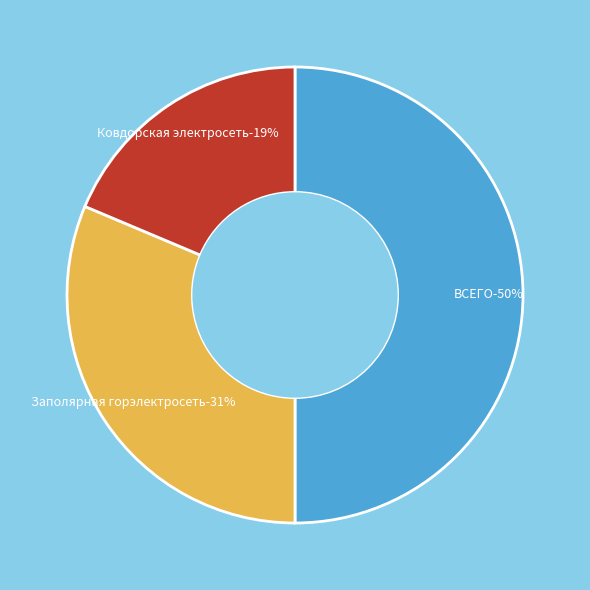

Is Техническое перевооружение the majority of the pie?

No